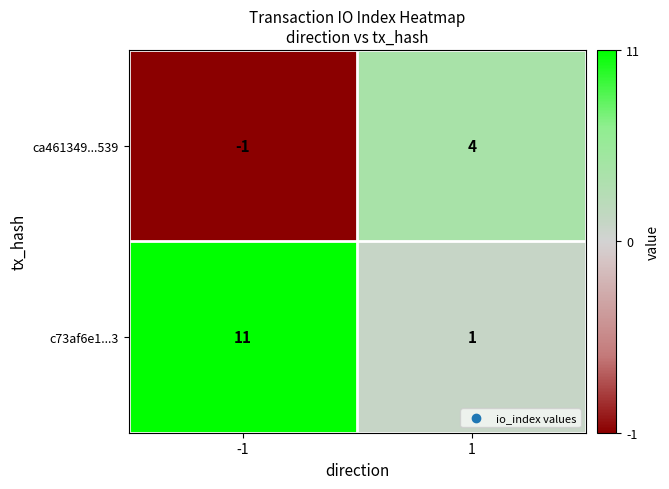

What is the maximum value shown in the chart?

11